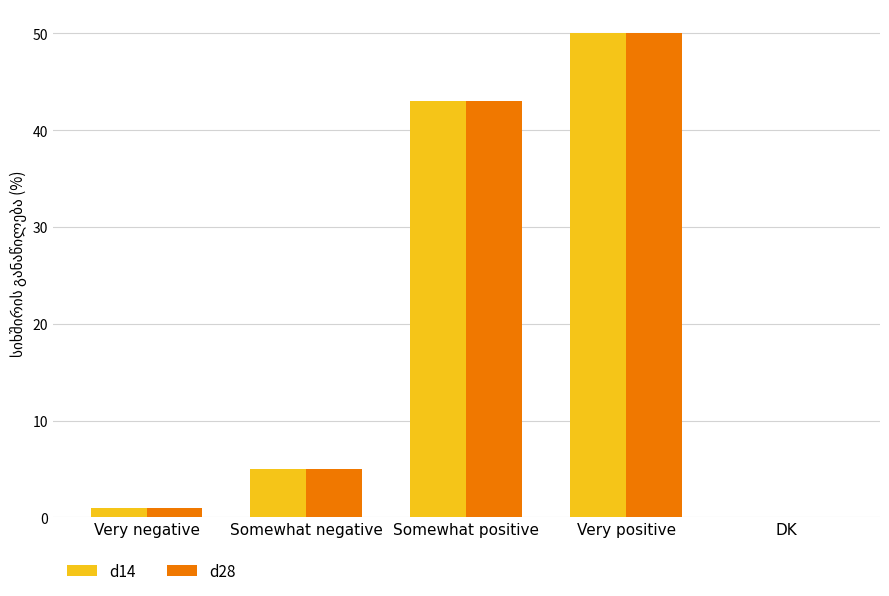

The d14 series shows 50 at Very positive. True or false?

True